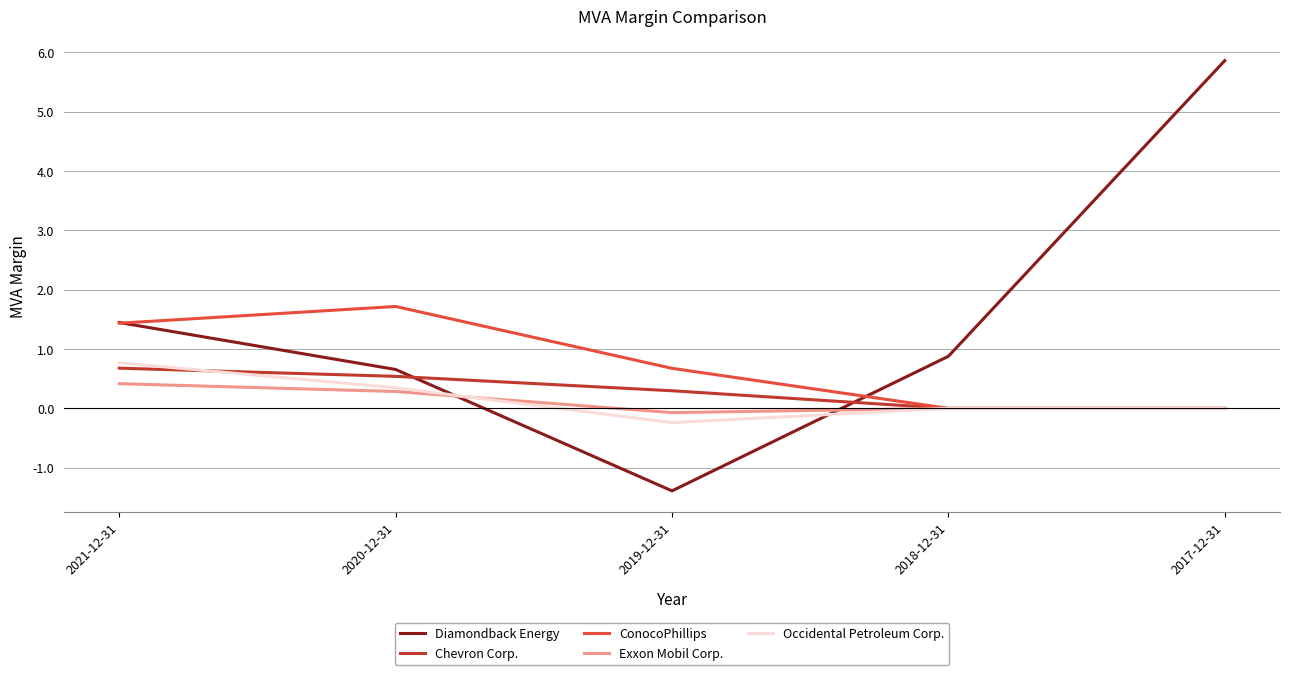

The Chevron Corp. series shows 0.5 at 2020-12-31. True or false?

True